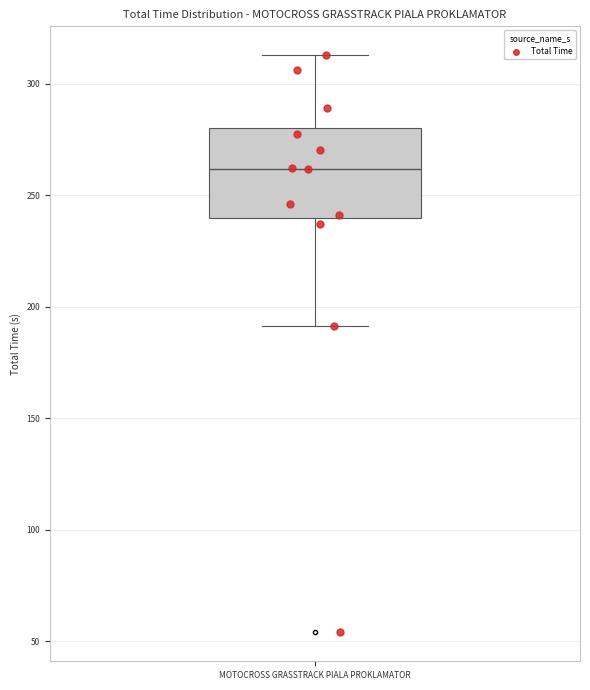

Where is the lower edge of the box for MOTOCROSS GRASSTRACK PIALA PROKLAMATOR on the y-axis? The values are not printed on the chart, so give them approximately, as read against the axis.

240